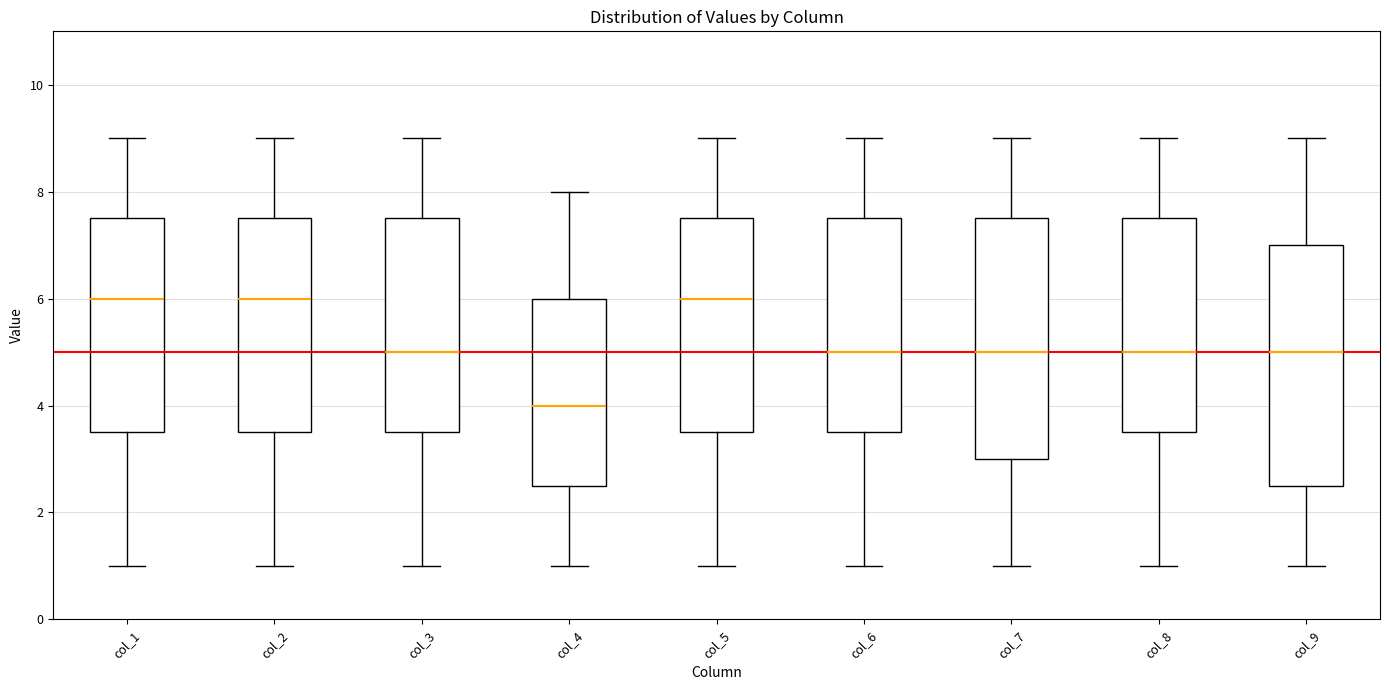

Reading left to right, read every box against the y-axis: the position of its median line, the range the box covers, and the ends of its whiskers. The values are not printed on the chart, so give them approximately, as read against the axis.

col_1: median 6.0, box 3.6 to 7.6, whiskers 1.0 to 9.0
col_2: median 6.0, box 3.6 to 7.6, whiskers 1.0 to 9.0
col_3: median 5.0, box 3.6 to 7.6, whiskers 1.0 to 9.0
col_4: median 4.0, box 2.6 to 6.0, whiskers 1.0 to 8.0
col_5: median 6.0, box 3.6 to 7.6, whiskers 1.0 to 9.0
col_6: median 5.0, box 3.6 to 7.6, whiskers 1.0 to 9.0
col_7: median 5.0, box 3.0 to 7.6, whiskers 1.0 to 9.0
col_8: median 5.0, box 3.6 to 7.6, whiskers 1.0 to 9.0
col_9: median 5.0, box 2.6 to 7.0, whiskers 1.0 to 9.0